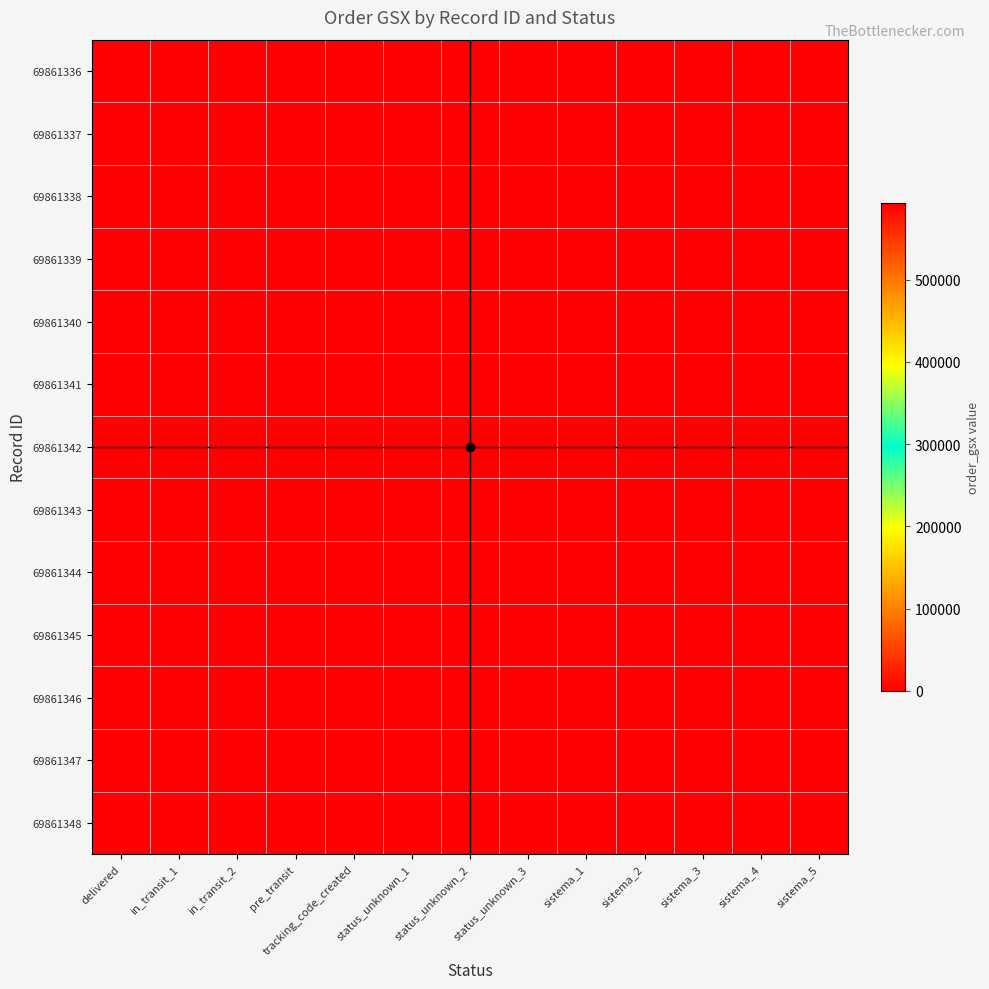

Reading right to left, extract all data points from this chart.

69861336: sistema_5=0	sistema_4=0	sistema_3=0	sistema_2=0	sistema_1=0	status_unknown_3=0	status_unknown_2=0	status_unknown_1=0	tracking_code_created=0	pre_transit=0	in_transit_2=0	in_transit_1=0	delivered=593277
69861337: sistema_5=0	sistema_4=0	sistema_3=0	sistema_2=0	sistema_1=0	status_unknown_3=0	status_unknown_2=0	status_unknown_1=0	tracking_code_created=0	pre_transit=0	in_transit_2=0	in_transit_1=593277	delivered=0
69861338: sistema_5=0	sistema_4=0	sistema_3=0	sistema_2=0	sistema_1=0	status_unknown_3=0	status_unknown_2=0	status_unknown_1=0	tracking_code_created=0	pre_transit=0	in_transit_2=593277	in_transit_1=0	delivered=0
69861339: sistema_5=0	sistema_4=0	sistema_3=0	sistema_2=0	sistema_1=0	status_unknown_3=0	status_unknown_2=0	status_unknown_1=0	tracking_code_created=0	pre_transit=593277	in_transit_2=0	in_transit_1=0	delivered=0
69861340: sistema_5=0	sistema_4=0	sistema_3=0	sistema_2=0	sistema_1=0	status_unknown_3=0	status_unknown_2=0	status_unknown_1=0	tracking_code_created=593277	pre_transit=0	in_transit_2=0	in_transit_1=0	delivered=0
69861341: sistema_5=0	sistema_4=0	sistema_3=0	sistema_2=0	sistema_1=0	status_unknown_3=0	status_unknown_2=0	status_unknown_1=593277	tracking_code_created=0	pre_transit=0	in_transit_2=0	in_transit_1=0	delivered=0
69861342: sistema_5=0	sistema_4=0	sistema_3=0	sistema_2=0	sistema_1=0	status_unknown_3=0	status_unknown_2=593277	status_unknown_1=0	tracking_code_created=0	pre_transit=0	in_transit_2=0	in_transit_1=0	delivered=0
69861343: sistema_5=0	sistema_4=0	sistema_3=0	sistema_2=0	sistema_1=0	status_unknown_3=593277	status_unknown_2=0	status_unknown_1=0	tracking_code_created=0	pre_transit=0	in_transit_2=0	in_transit_1=0	delivered=0
69861344: sistema_5=0	sistema_4=0	sistema_3=0	sistema_2=0	sistema_1=593277	status_unknown_3=0	status_unknown_2=0	status_unknown_1=0	tracking_code_created=0	pre_transit=0	in_transit_2=0	in_transit_1=0	delivered=0
69861345: sistema_5=0	sistema_4=0	sistema_3=0	sistema_2=593277	sistema_1=0	status_unknown_3=0	status_unknown_2=0	status_unknown_1=0	tracking_code_created=0	pre_transit=0	in_transit_2=0	in_transit_1=0	delivered=0
69861346: sistema_5=0	sistema_4=0	sistema_3=593277	sistema_2=0	sistema_1=0	status_unknown_3=0	status_unknown_2=0	status_unknown_1=0	tracking_code_created=0	pre_transit=0	in_transit_2=0	in_transit_1=0	delivered=0
69861347: sistema_5=0	sistema_4=593277	sistema_3=0	sistema_2=0	sistema_1=0	status_unknown_3=0	status_unknown_2=0	status_unknown_1=0	tracking_code_created=0	pre_transit=0	in_transit_2=0	in_transit_1=0	delivered=0
69861348: sistema_5=593277	sistema_4=0	sistema_3=0	sistema_2=0	sistema_1=0	status_unknown_3=0	status_unknown_2=0	status_unknown_1=0	tracking_code_created=0	pre_transit=0	in_transit_2=0	in_transit_1=0	delivered=0